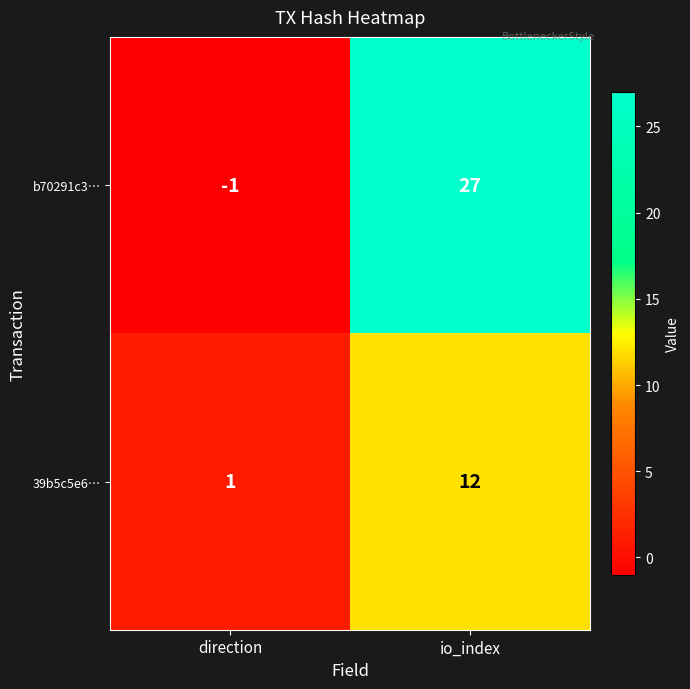

Rank the series by their average value, from lowest to highest.

39b5c5e6…, b70291c3…